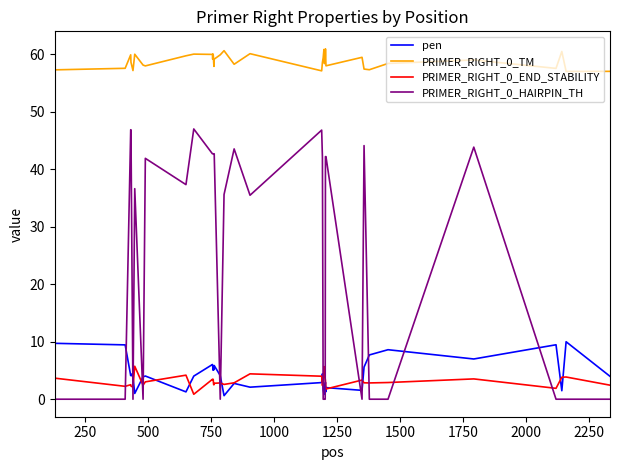

True or false: PRIMER_RIGHT_0_END_STABILITY and PRIMER_RIGHT_0_TM cross at least once.

False